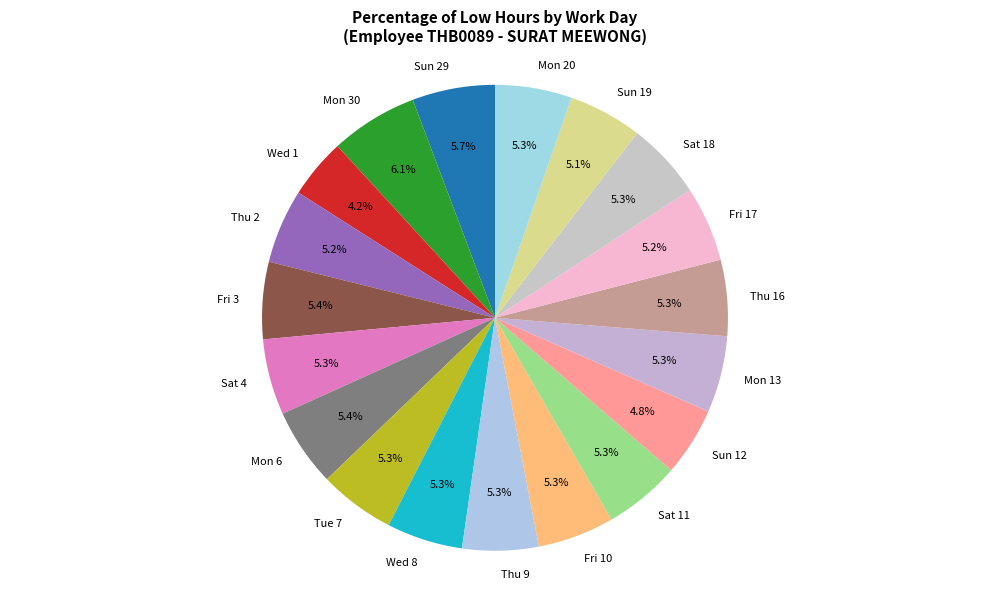

What is the ratio of the value at Sun 29 to the value at Sun 12?

1.2